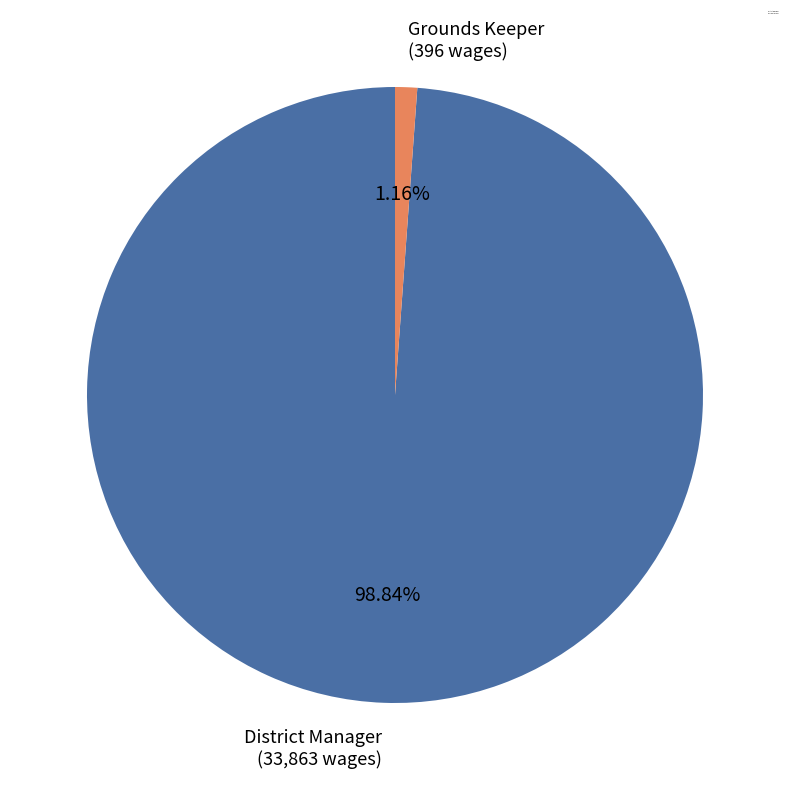

Is it true that District Manager is 84% of the pie?

False